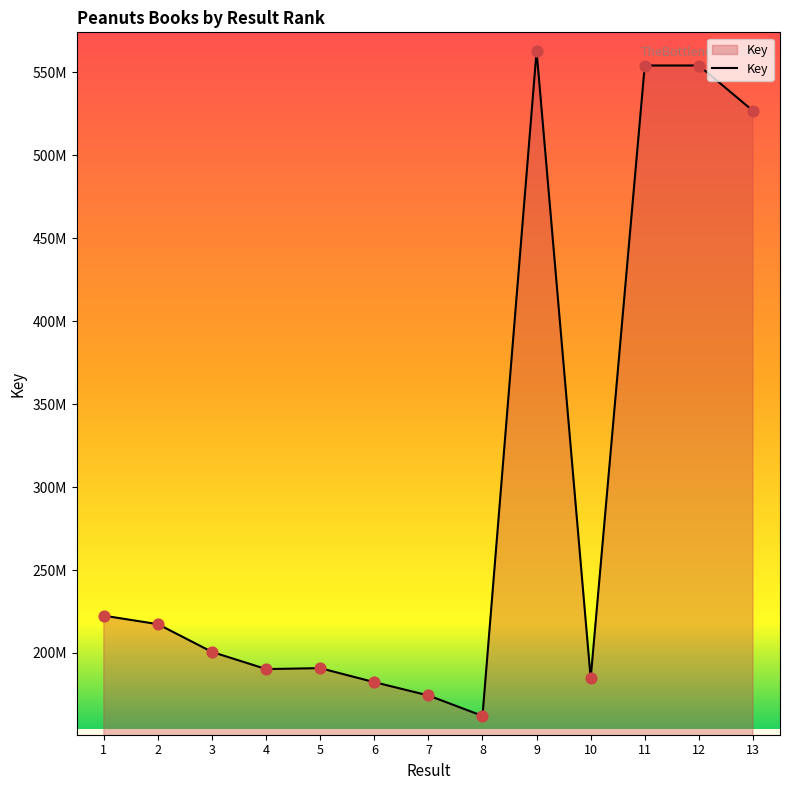

What is the change in value from 5 to 8?

-28787455